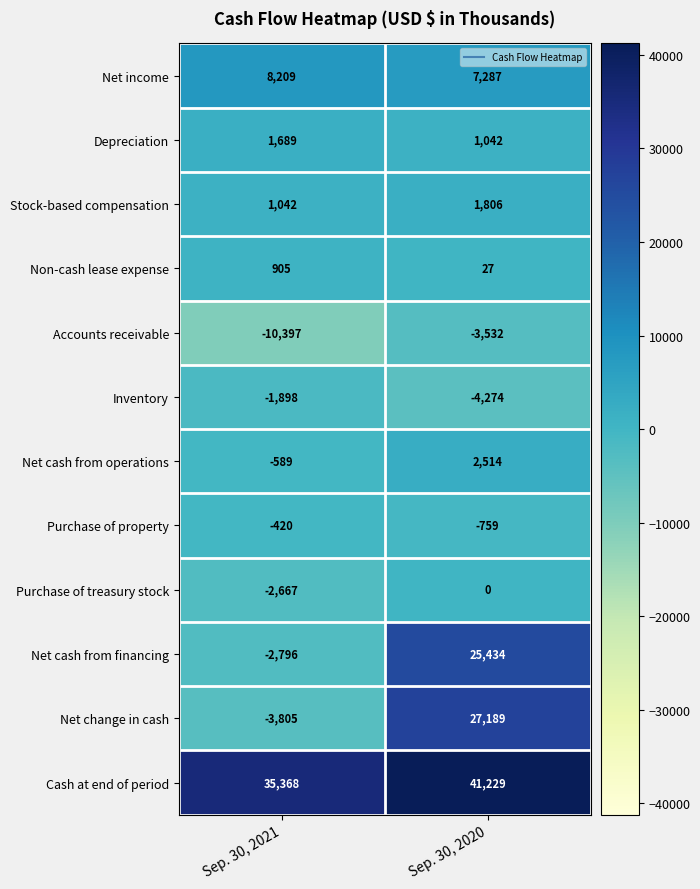

What is the sum of all Depreciation values?

2731